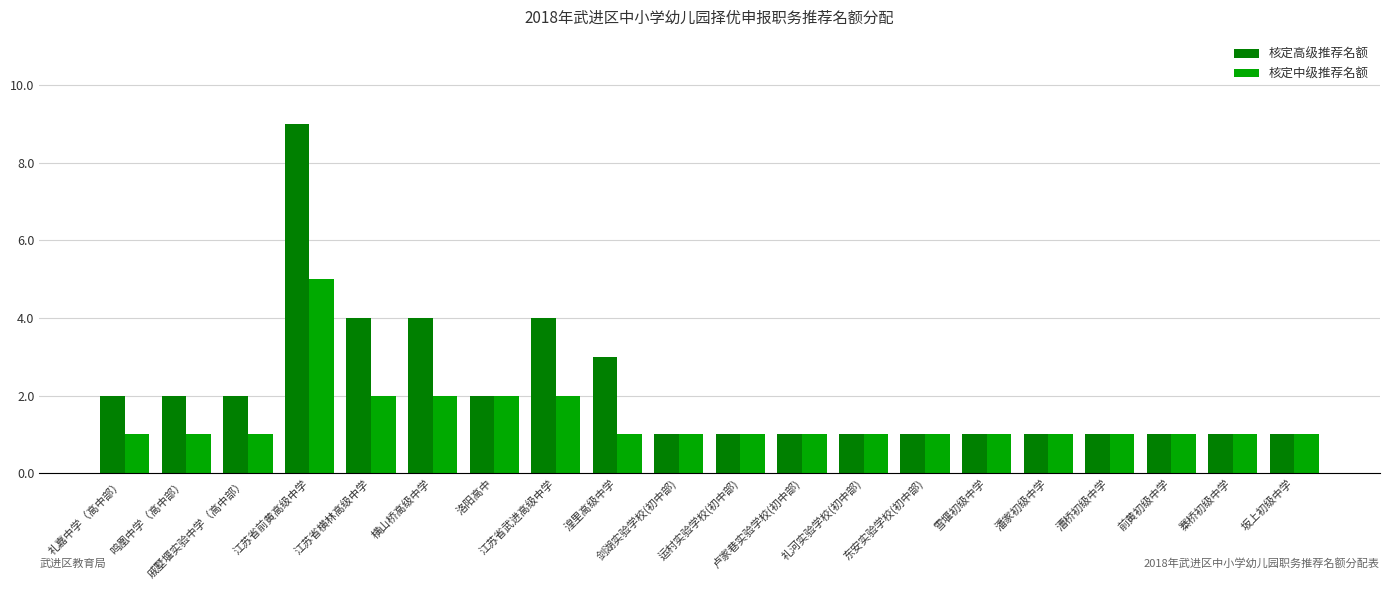

Which series has the widest spread of values?

核定高级推荐名额